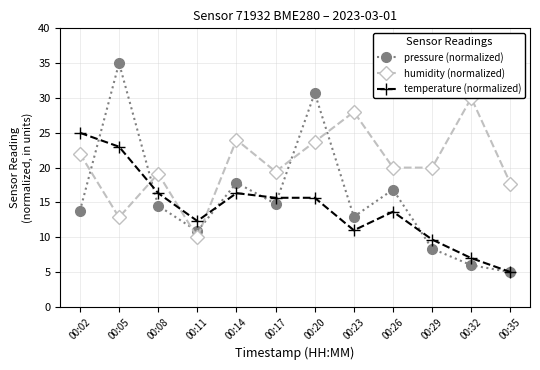

Reading left to right, extract all data points from this chart.

pressure (normalized): 00:02=13.8	00:05=35.0	00:08=14.5	00:11=10.9	00:14=17.8	00:17=14.8	00:20=30.7	00:23=12.9	00:26=16.8	00:29=8.4	00:32=6.0	00:35=5.0
humidity (normalized): 00:02=22.0	00:05=12.9	00:08=19.1	00:11=10.0	00:14=24.0	00:17=19.4	00:20=23.7	00:23=28.0	00:26=20.0	00:29=20.0	00:32=30.0	00:35=17.7
temperature (normalized): 00:02=25.0	00:05=23.0	00:08=16.3	00:11=12.3	00:14=16.3	00:17=15.7	00:20=15.7	00:23=11.0	00:26=13.7	00:29=9.7	00:32=7.0	00:35=5.0